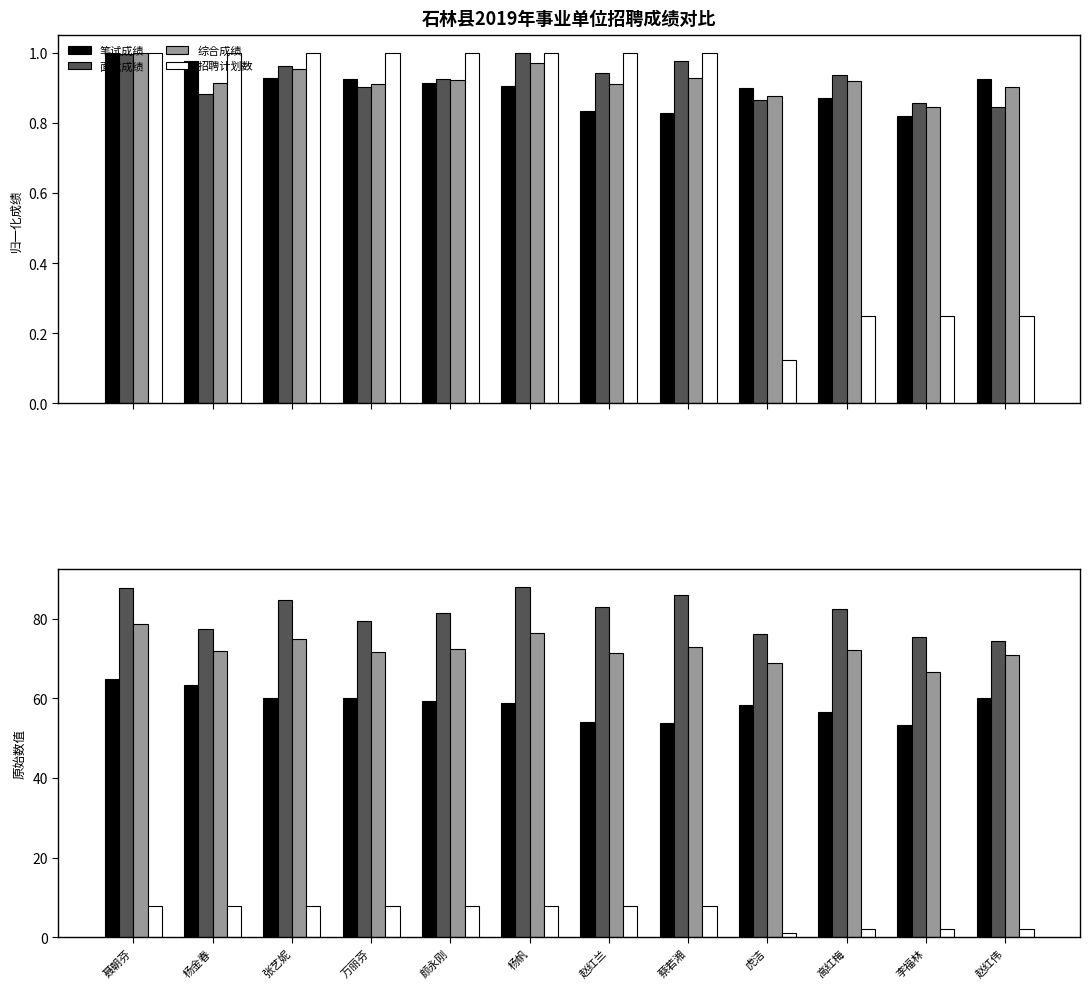

Read the 面试成绩 value at 杨帆.

88.0